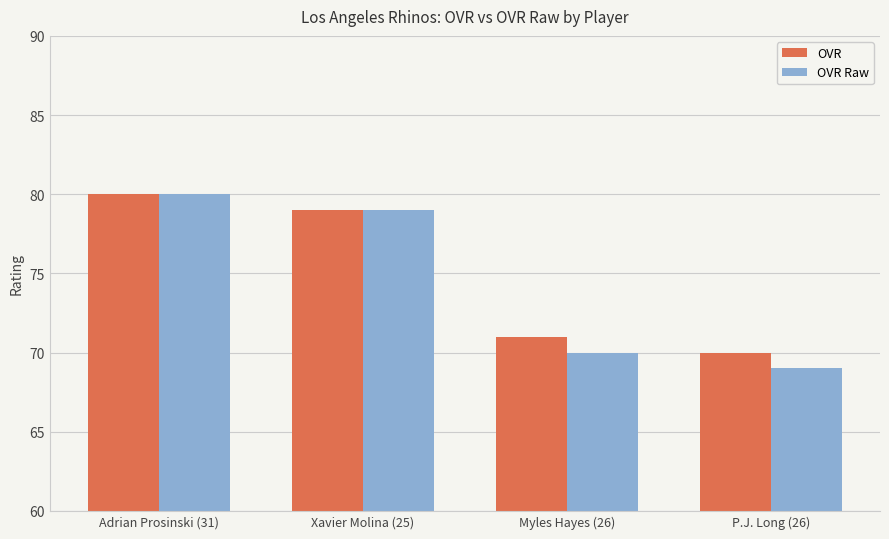

At which category is the sum across all series the highest?

Adrian Prosinski (31)